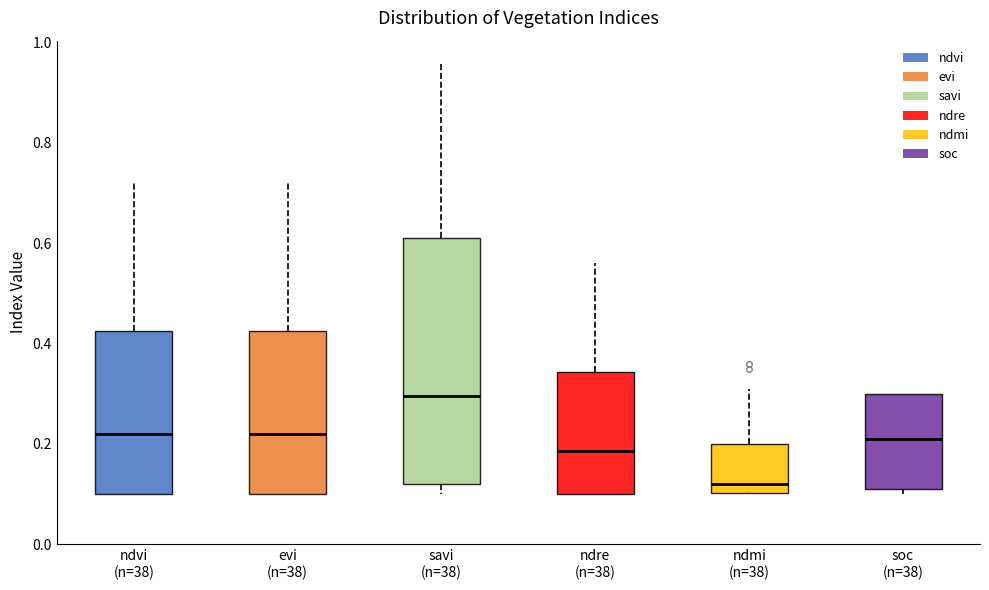

Reading left to right, transcribe this box plot: for each box, give where its median line is, the range the box spans, and where its two whiskers end, as read against the y-axis. The values are not printed on the chart, so give them approximately, as read against the axis.

ndvi (n=38): median 0.22, box 0.10 to 0.42, whiskers 0.10 to 0.72
evi (n=38): median 0.22, box 0.10 to 0.42, whiskers 0.10 to 0.72
savi (n=38): median 0.30, box 0.12 to 0.62, whiskers 0.10 to 0.96
ndre (n=38): median 0.18, box 0.10 to 0.34, whiskers 0.10 to 0.56
ndmi (n=38): median 0.12, box 0.10 to 0.20, whiskers 0.10 to 0.32
soc (n=38): median 0.20, box 0.12 to 0.30, whiskers 0.10 to 0.30